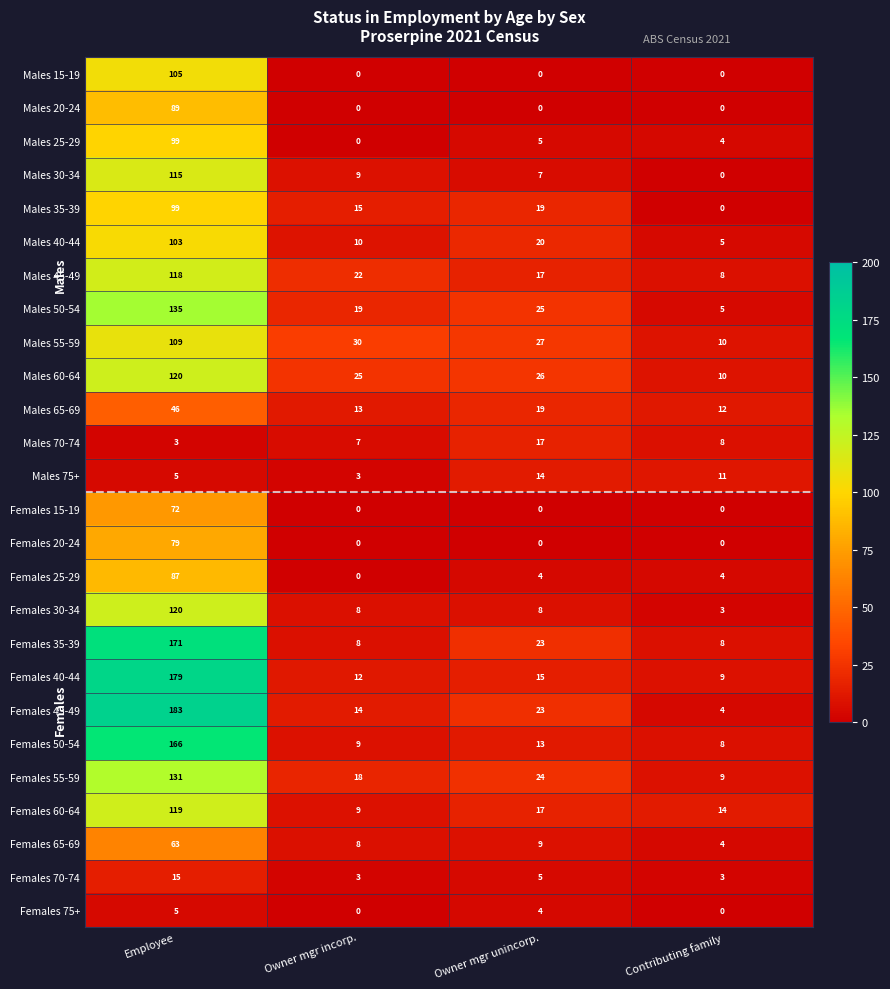

At which category is the sum across all series the highest?

Employee